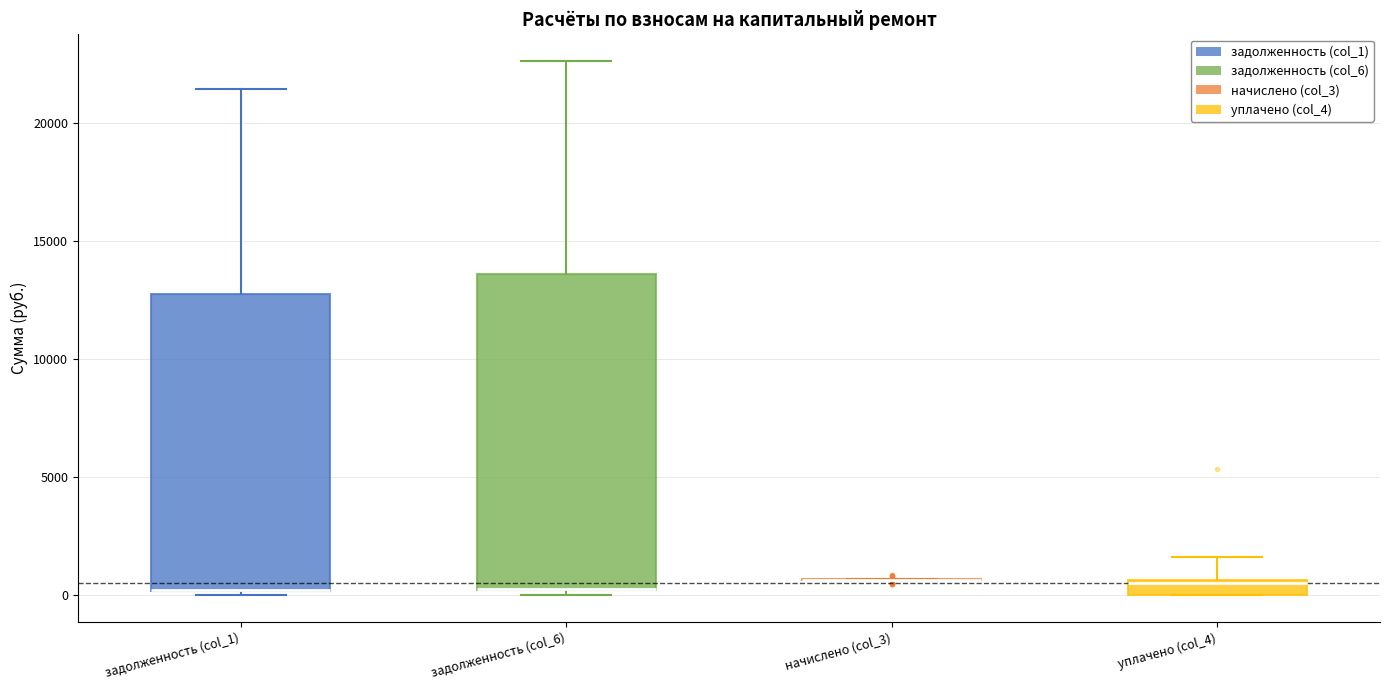

Where does the upper whisker of the box for уплачено (col_4) end on the y-axis? The values are not printed on the chart, so give them approximately, as read against the axis.

1500